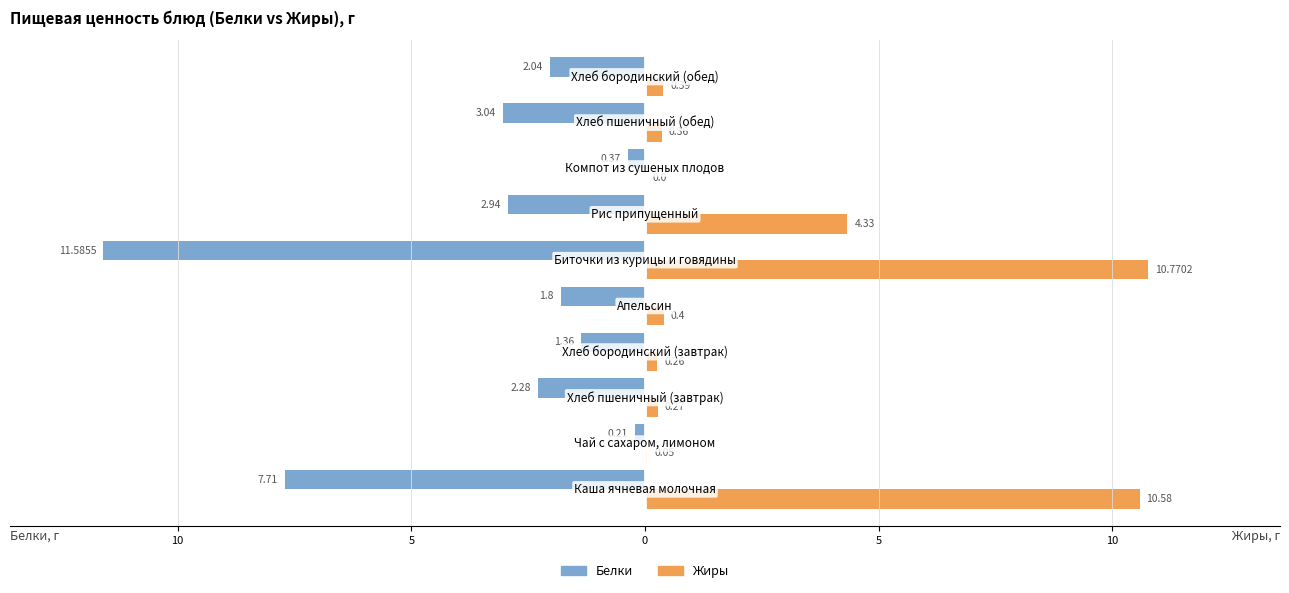

Reading right to left, extract all data points from this chart.

Белки: -2.0	-3.0	-0.4	-2.9	-11.6	-1.8	-1.4	-2.3	-0.2	-7.7
Жиры: 0.4	0.4	0.0	4.3	10.8	0.4	0.3	0.3	0.1	10.6